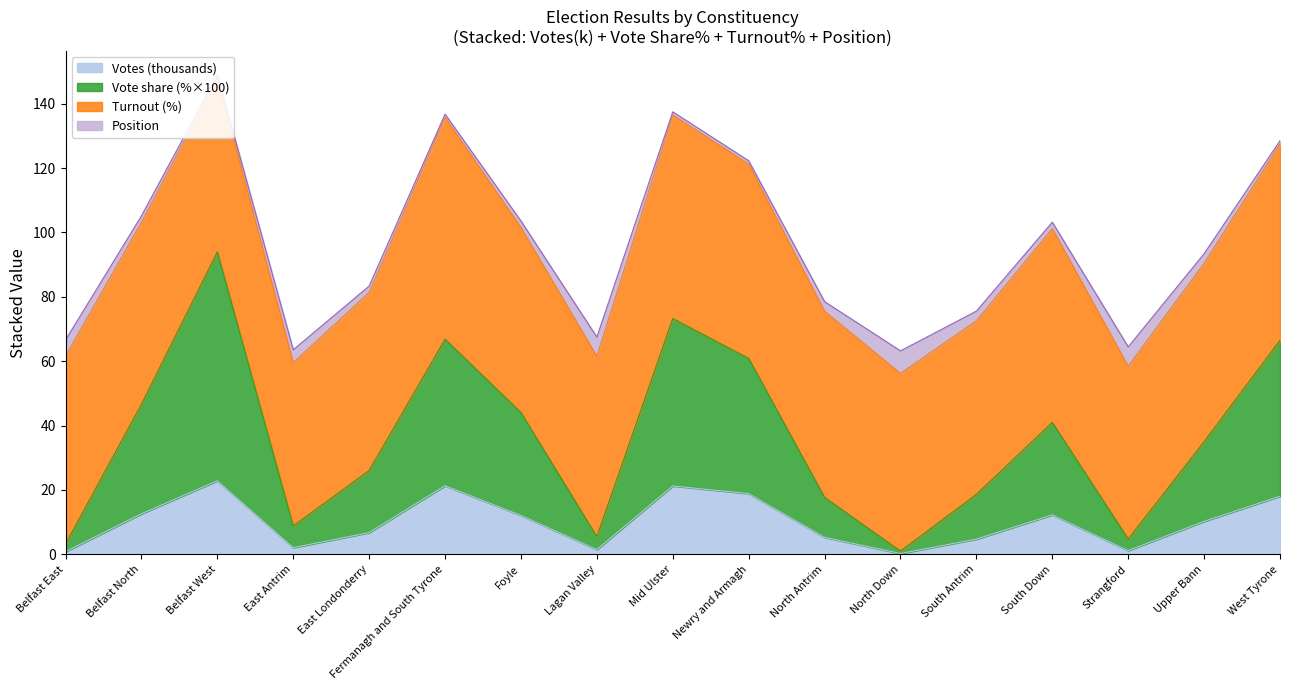

True or false: Vote share has a value of 42.8 at Mid Ulster.

False